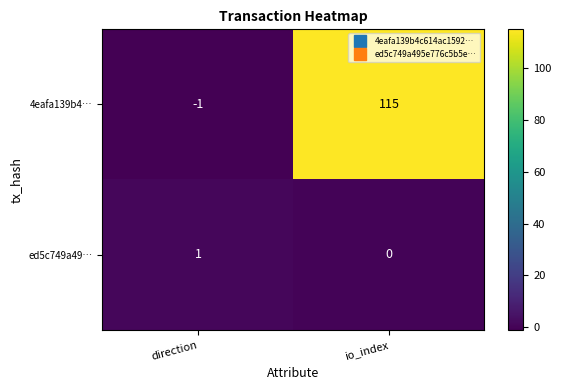

What is the average value of the 4eafa139b4… series?

57